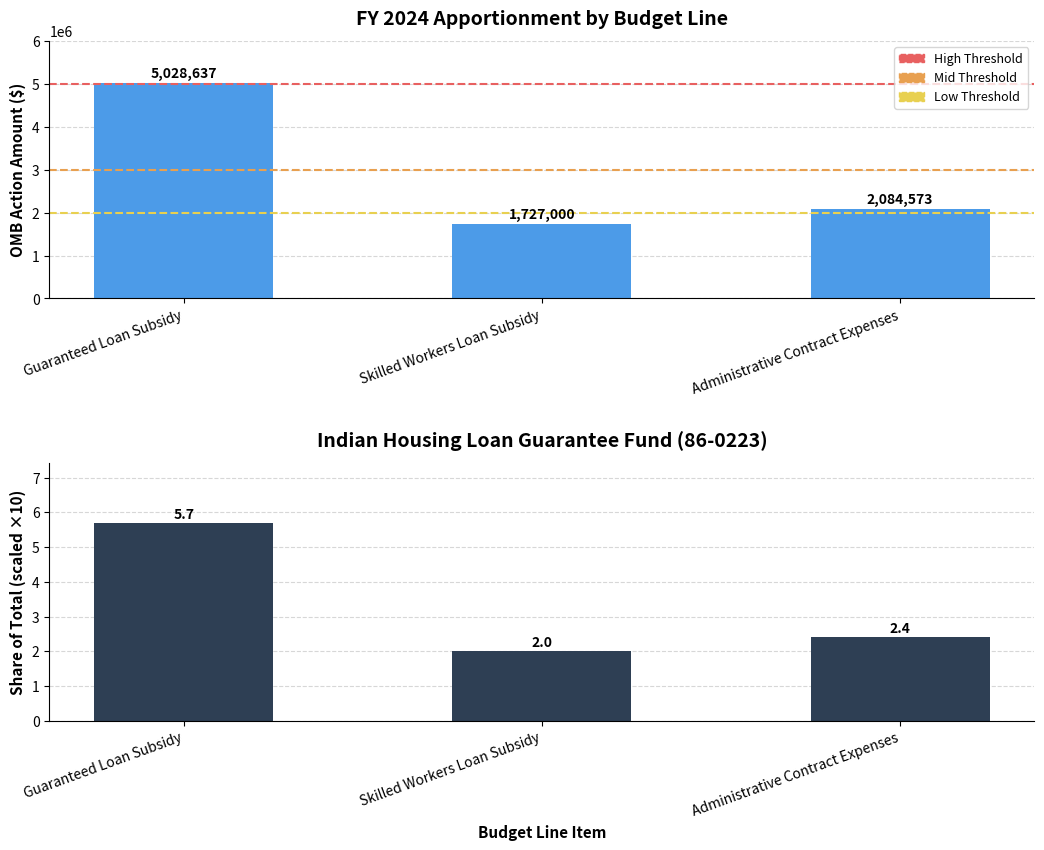

Where is the data nearest to the value 3377818?

Administrative Contract Expenses